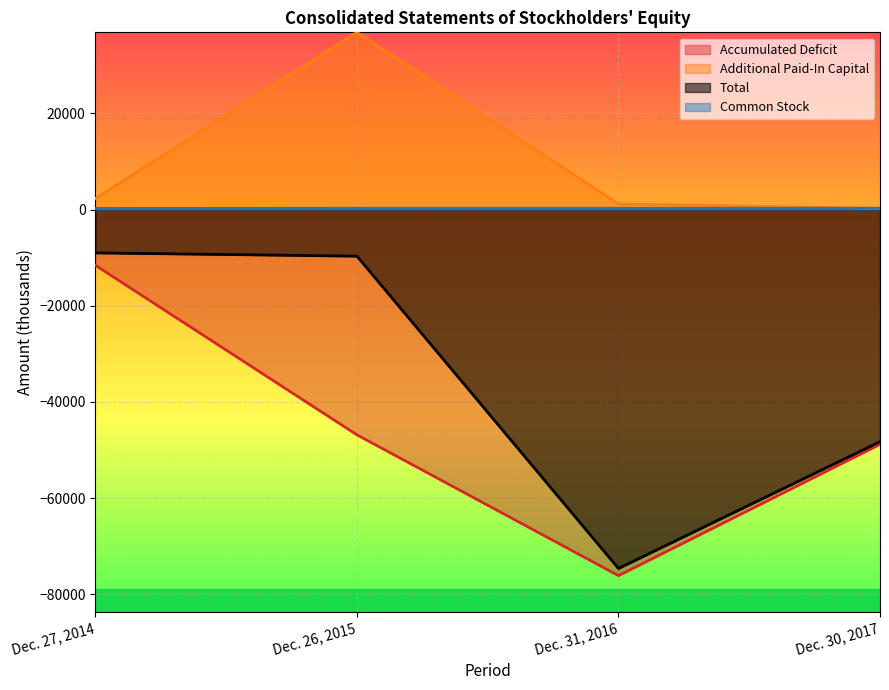

What is the label of the 2nd point from the left?

Dec. 26, 2015